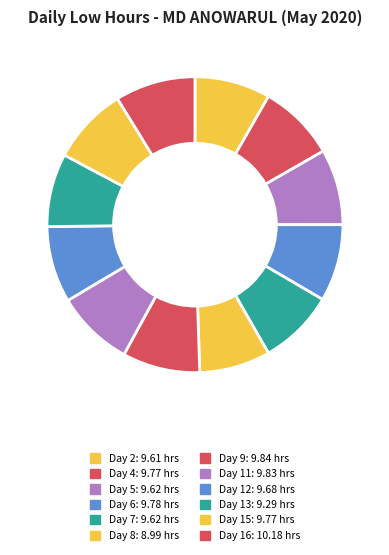

How many segments does this pie chart have?

12